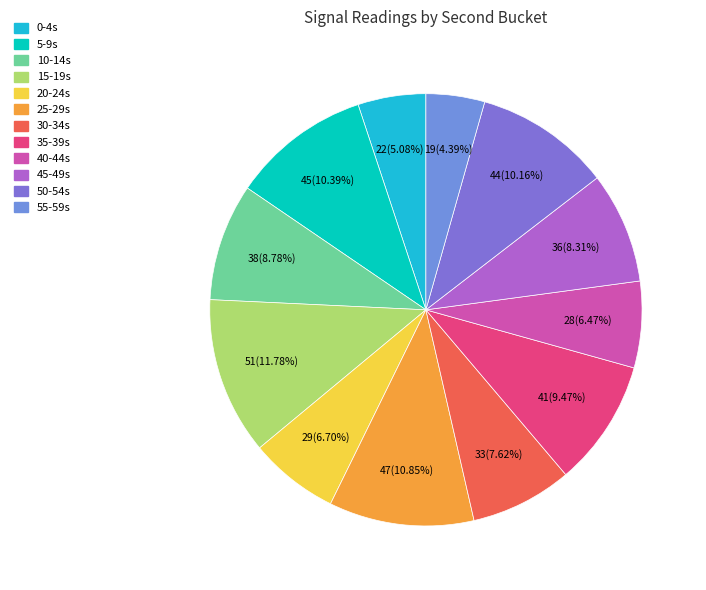

How many segments does this pie chart have?

12